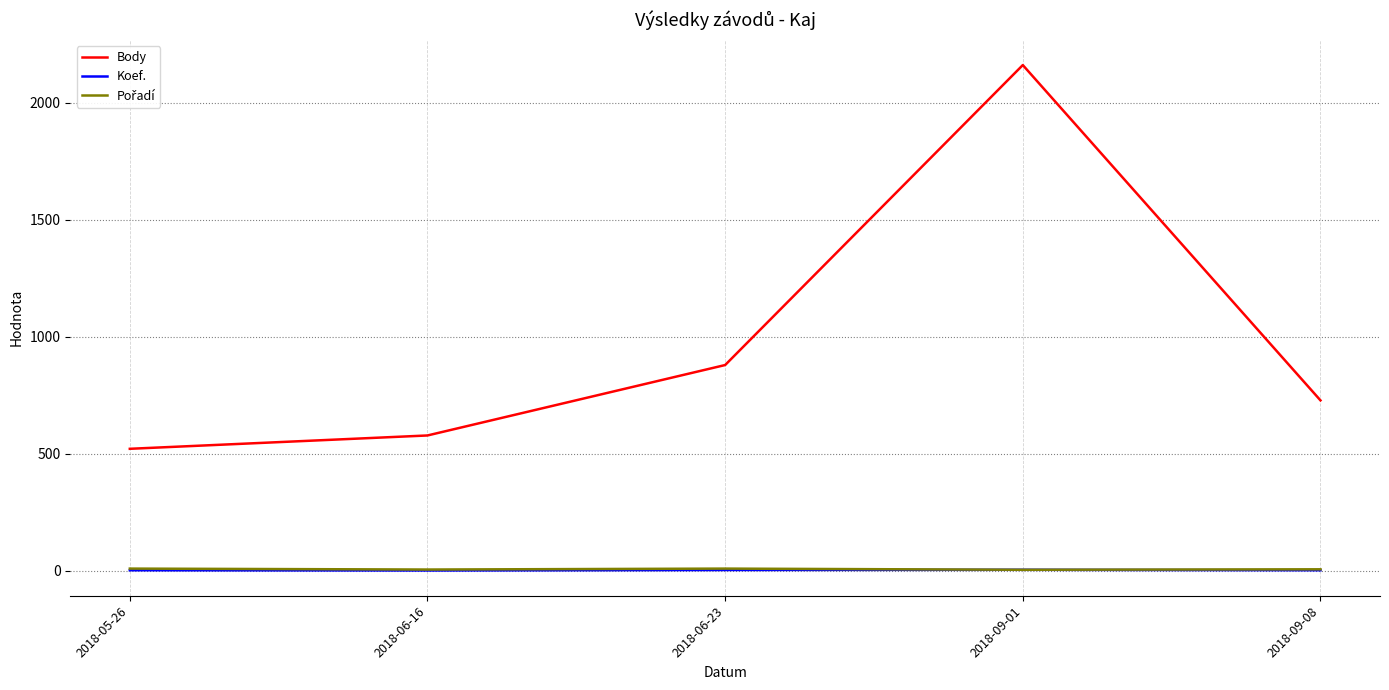

What is the smallest value displayed?

1